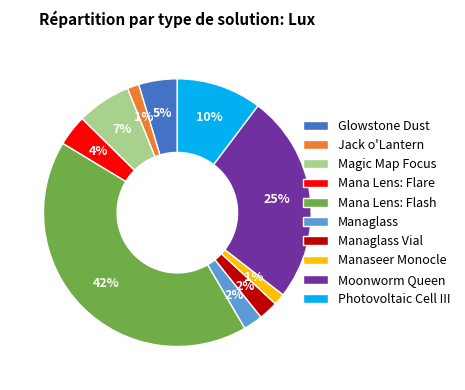

To the nearest percent, what is the difference between the largest and smallest slice percentages?

41%